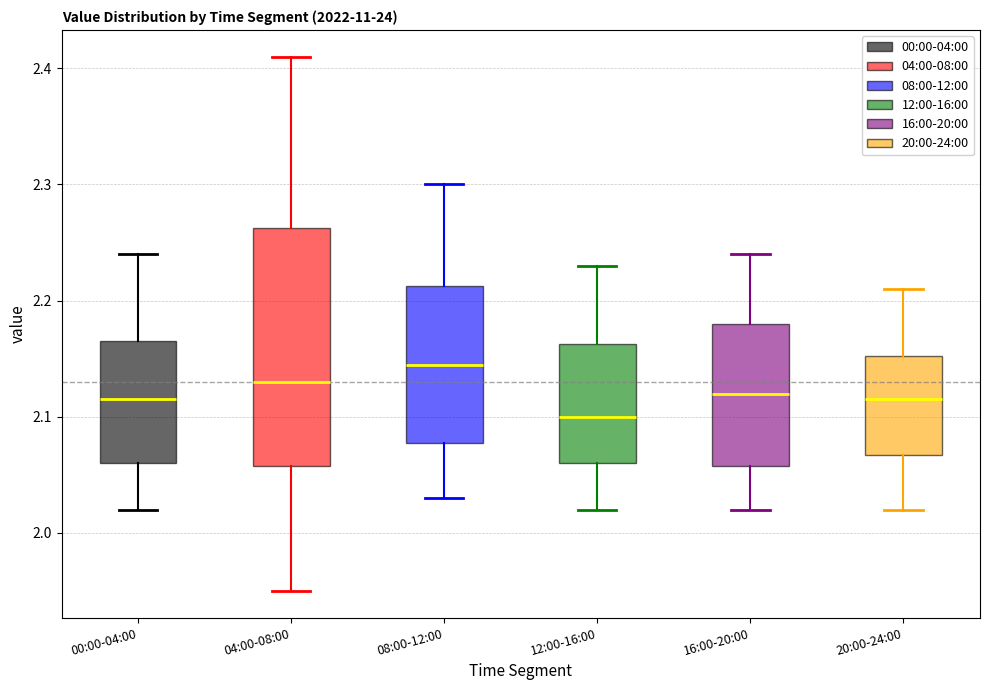

Reading left to right, read every box against the y-axis: the position of its median line, the range the box covers, and the ends of its whiskers. The values are not printed on the chart, so give them approximately, as read against the axis.

00:00-04:00: median 2.12, box 2.06 to 2.17, whiskers 2.02 to 2.24
04:00-08:00: median 2.13, box 2.06 to 2.26, whiskers 1.95 to 2.41
08:00-12:00: median 2.15, box 2.08 to 2.21, whiskers 2.03 to 2.30
12:00-16:00: median 2.10, box 2.06 to 2.16, whiskers 2.02 to 2.23
16:00-20:00: median 2.12, box 2.06 to 2.18, whiskers 2.02 to 2.24
20:00-24:00: median 2.12, box 2.07 to 2.15, whiskers 2.02 to 2.21